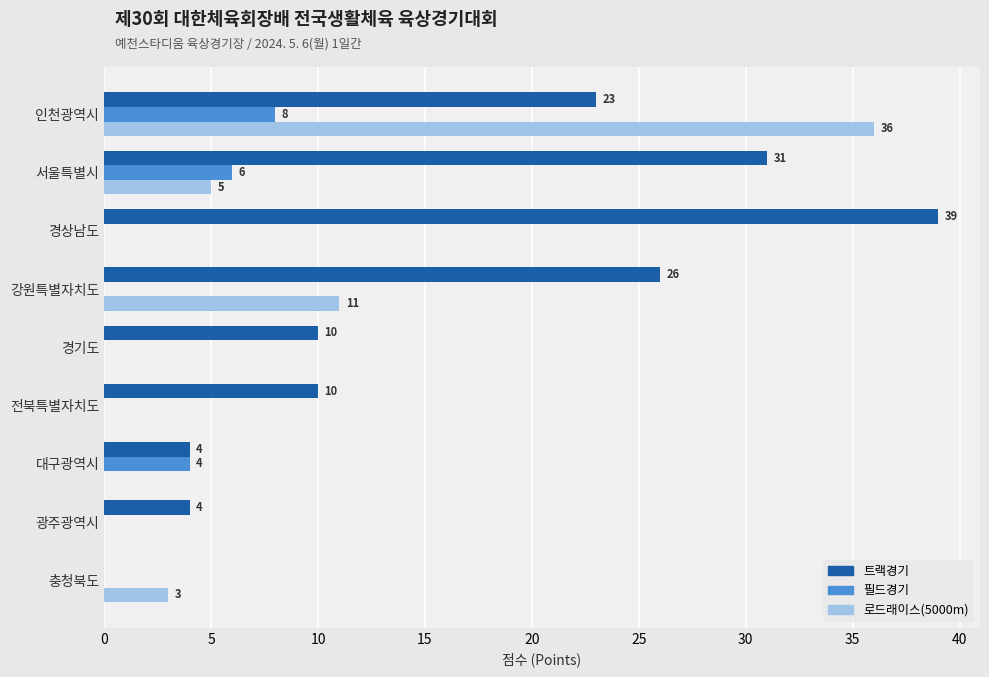

Between 서울특별시 and 광주광역시, which series saw the biggest shift?

트랙경기